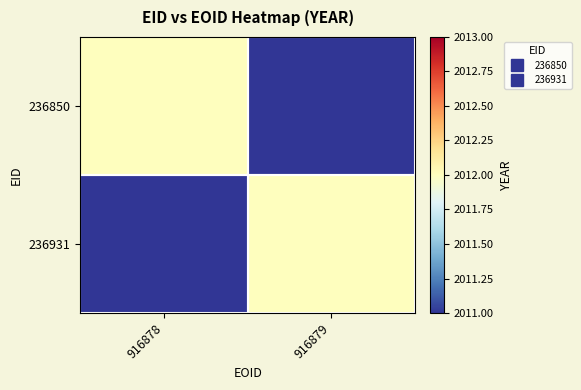

Reading left to right, list all the values displayed in this chart.

236850: 916878=2012	916879=0
236931: 916878=0	916879=2012